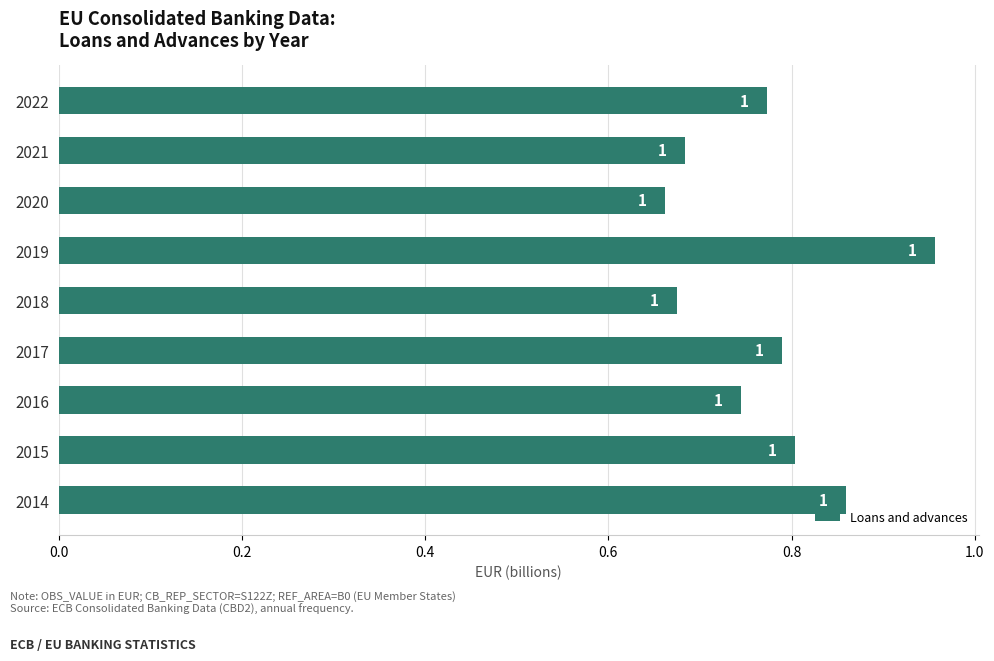

Which label corresponds to the largest value in the chart?

2019